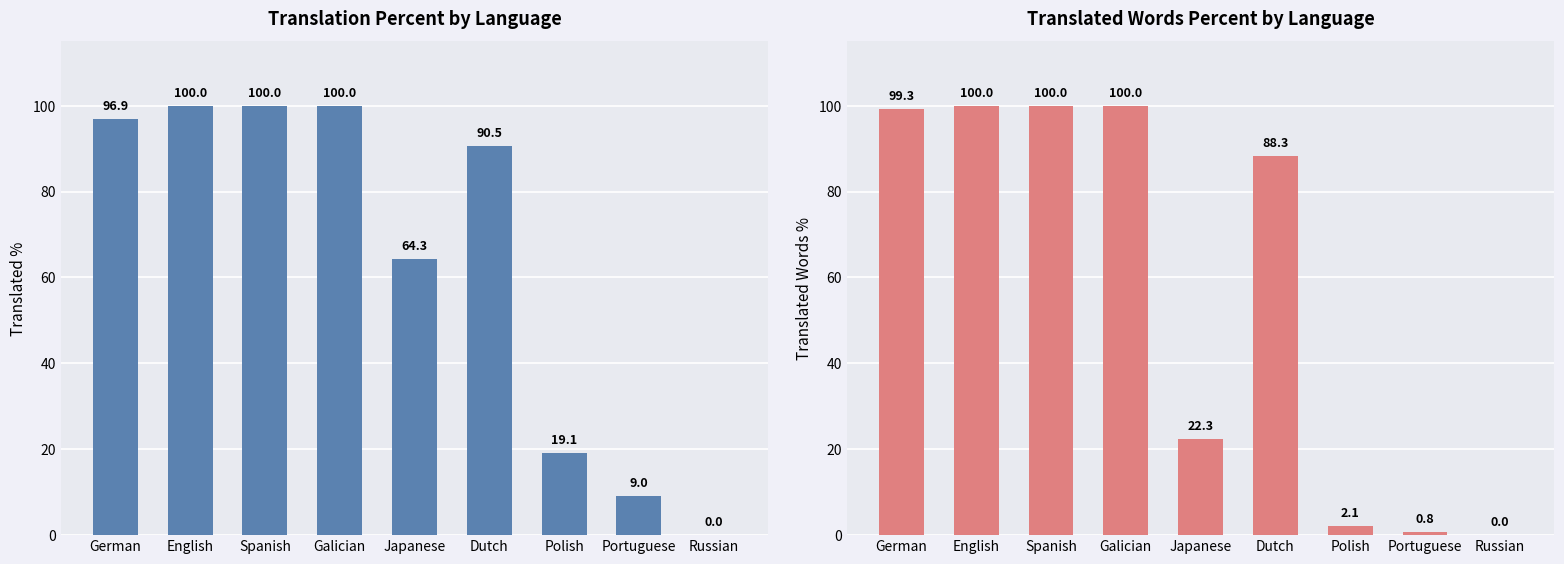

True or false: translated_percent has a value of 42.9 at Japanese.

False